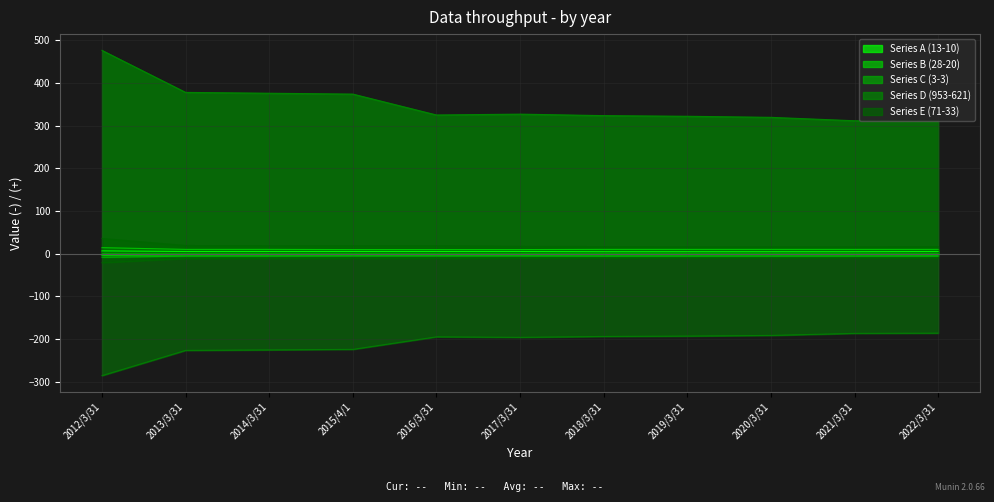

What is the minimum value for Series D (953-621)?

-285.9